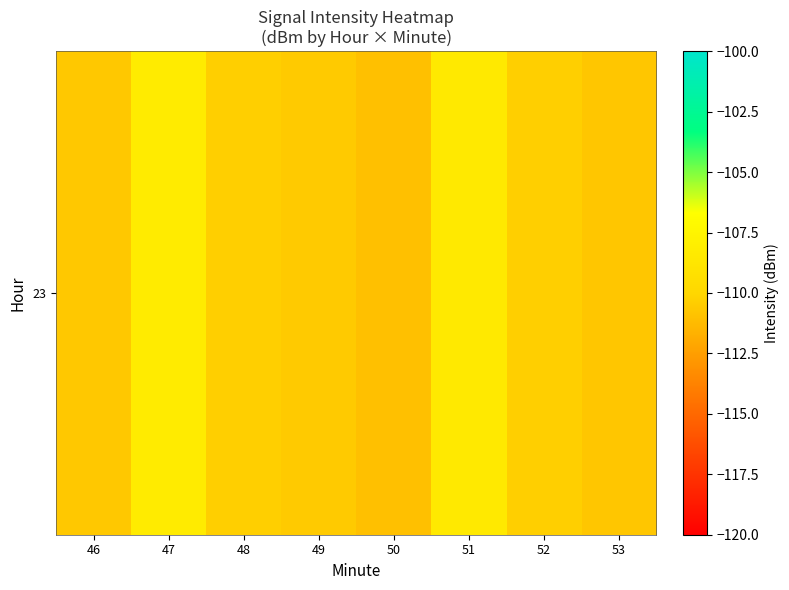

What is the difference between the values at 49 and 53?

0.2